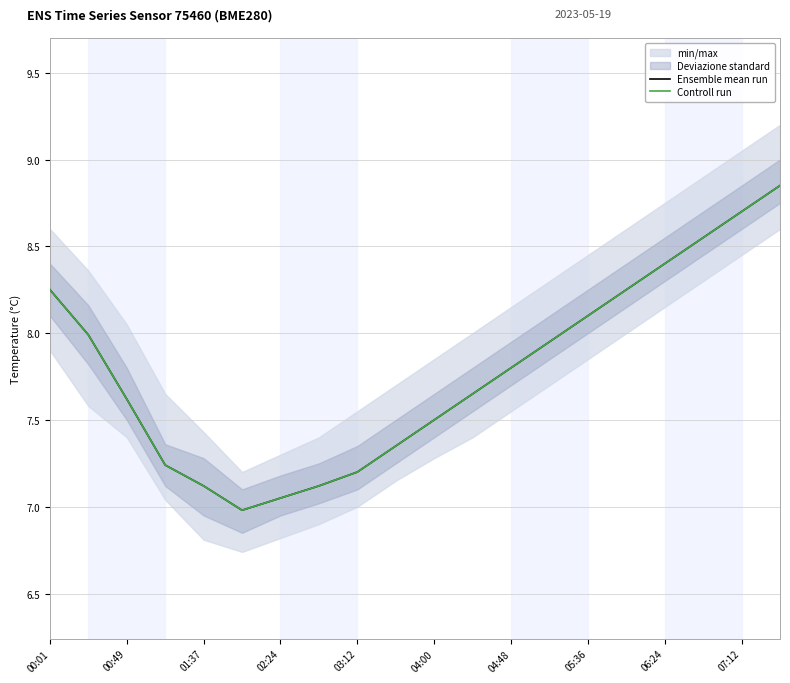

True or false: Controll run and Ensemble mean run intersect in this chart.

False